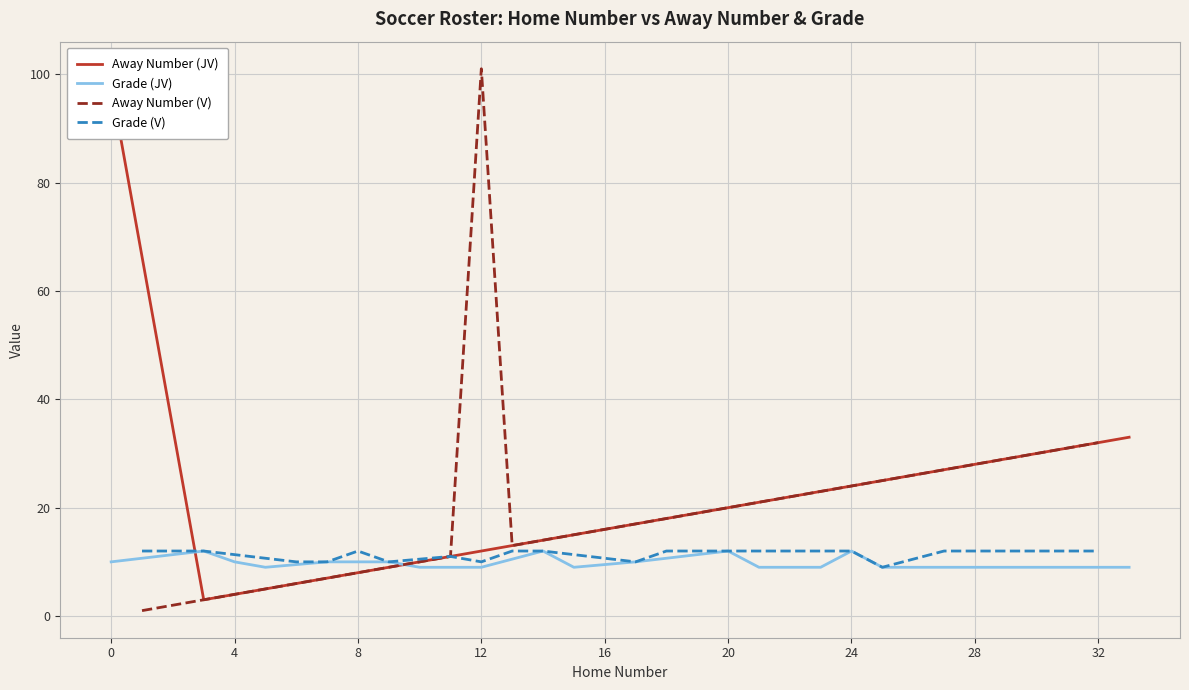

At which label is Away Number (JV) closest to 50?

33